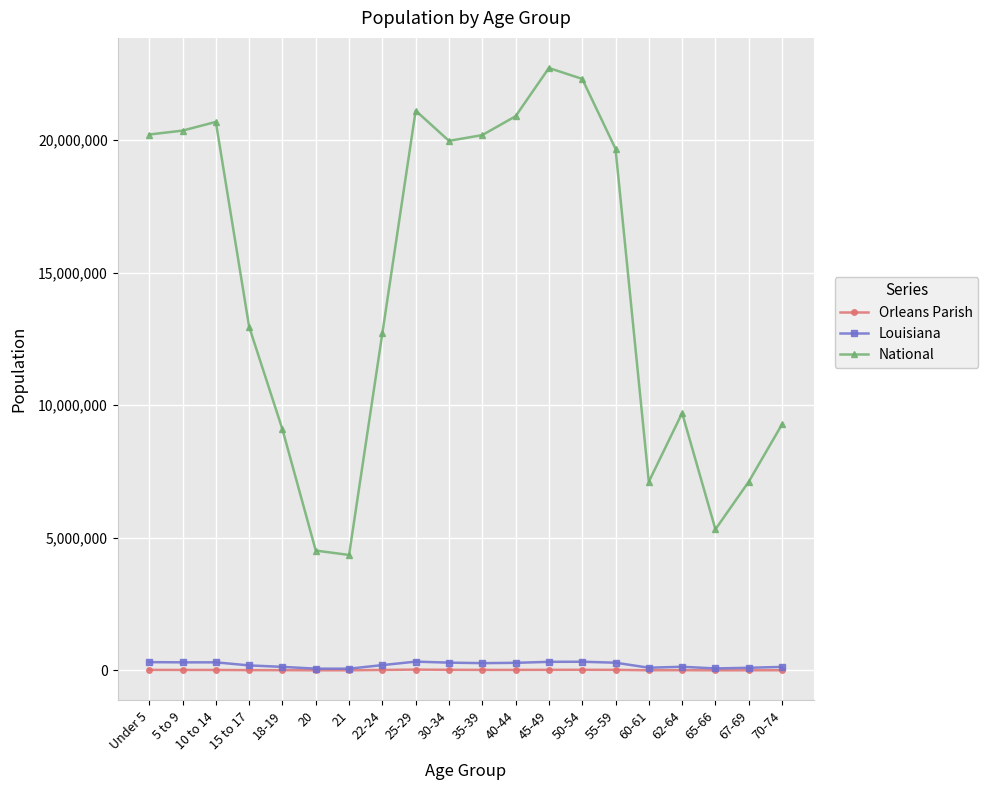

Count the number of data series in this chart.

3